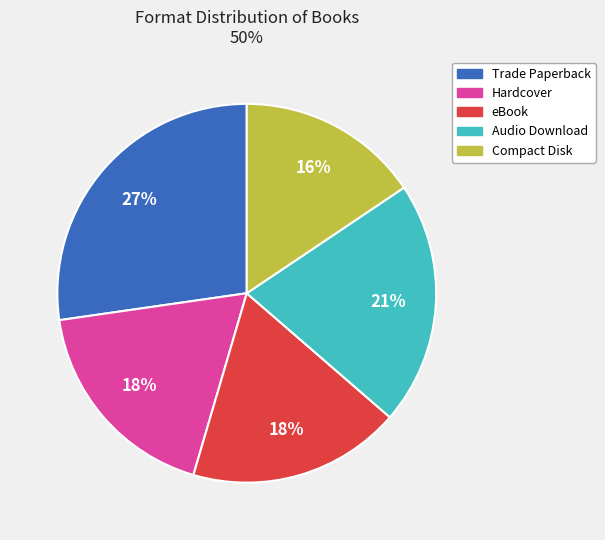

What is the ratio of the value at Trade Paperback to the value at eBook?

1.5